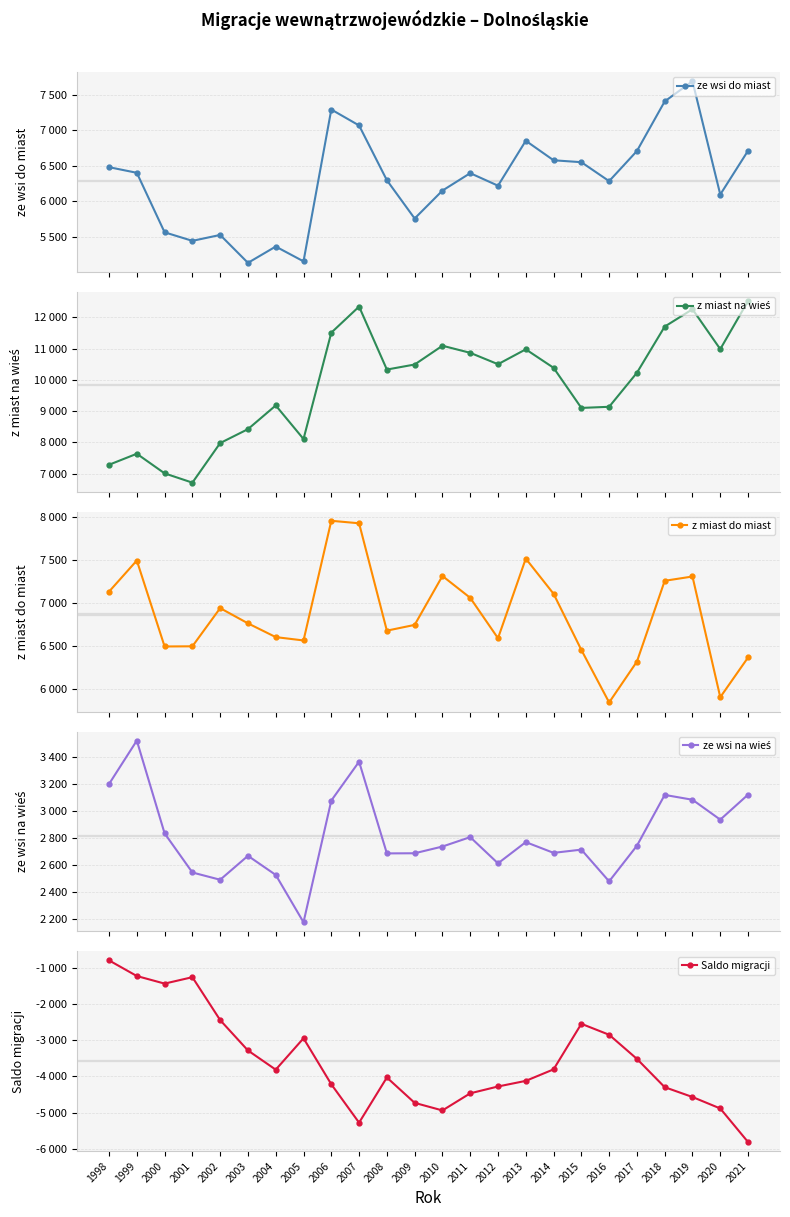

Reading right to left, list all the values displayed in this chart.

ze wsi do miast: 6713	6098	7690	7406	6709	6286	6552	6579	6853	6222	6398	6153	5761	6299	7068	7292	5159	5367	5138	5530	5447	5567	6403	6482
z miast na wieś: 12523	10983	12259	11704	10227	9139	9103	10386	10977	10501	10865	11092	10491	10330	12344	11510	8109	9182	8424	7979	6713	7010	7637	7285
z miast do miast: 6361	5899	7303	7253	6313	5838	6449	7102	7511	6585	7055	7309	6740	6673	7922	7951	6559	6598	6758	6935	6491	6489	7489	7127
ze wsi na wieś: 3122	2936	3084	3120	2742	2477	2713	2689	2769	2611	2806	2736	2686	2685	3367	3078	2173	2525	2667	2489	2543	2834	3524	3201
Saldo migracji: -5810	-4885	-4569	-4298	-3518	-2853	-2551	-3807	-4124	-4279	-4467	-4939	-4730	-4031	-5276	-4218	-2950	-3815	-3286	-2449	-1266	-1443	-1234	-803